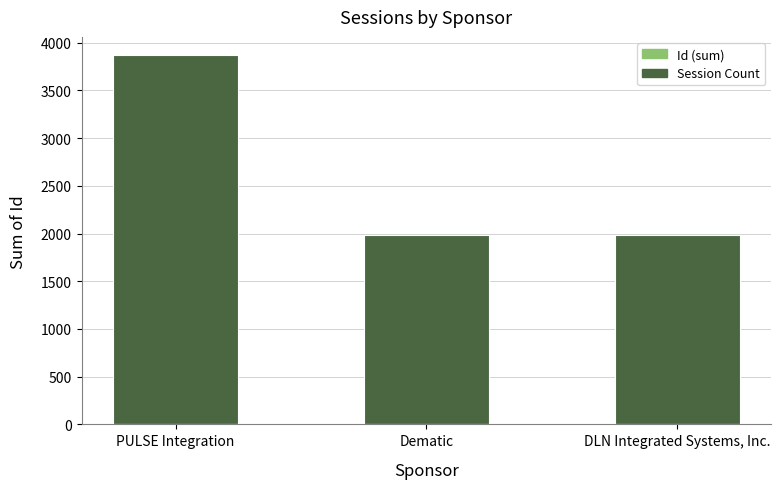

Where is Session Count nearest to the value 1?

Dematic